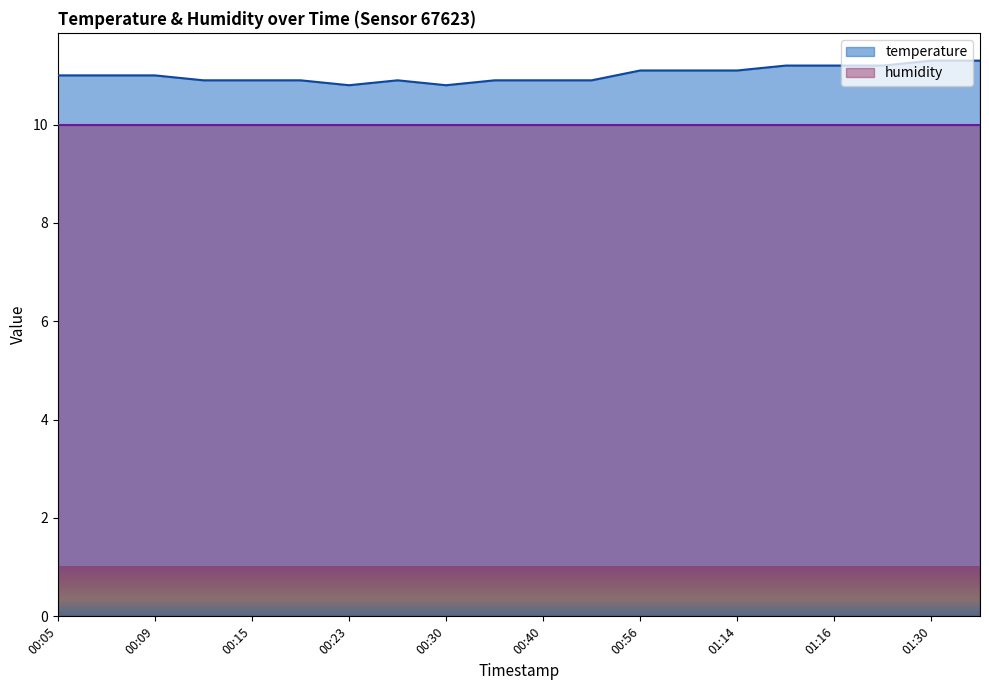

Where is the first local maximum?

00:28